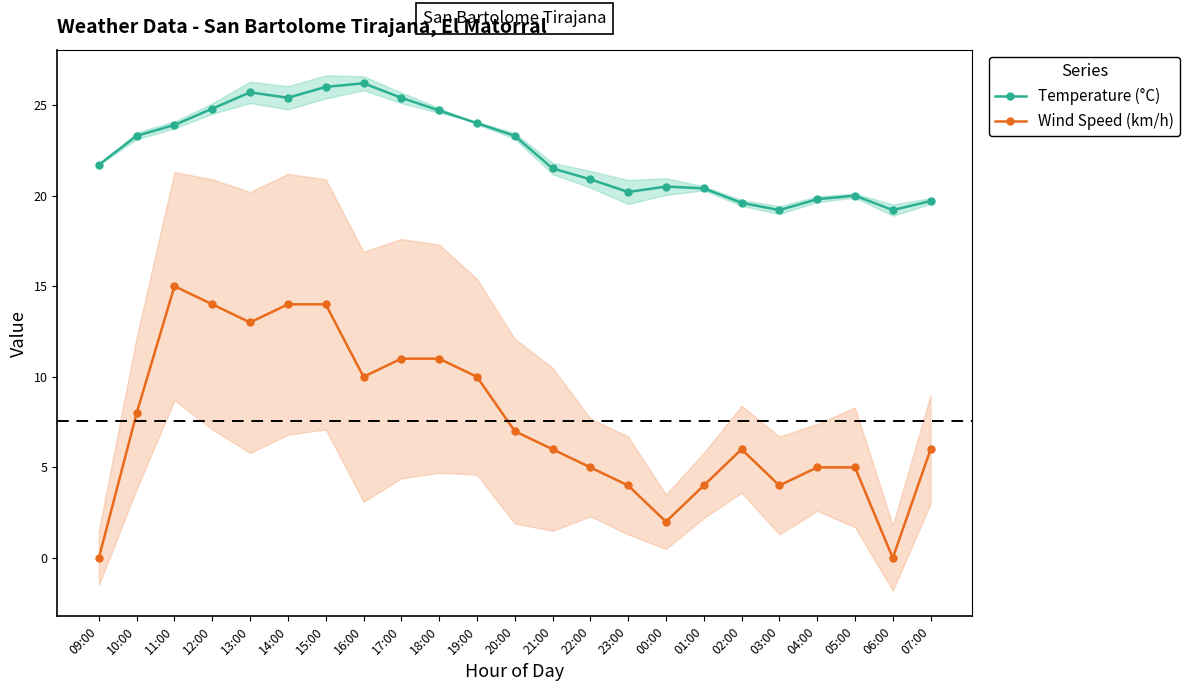

What is the difference between the maximum and second lowest values in the Wind Speed (km/h) series?

15.0